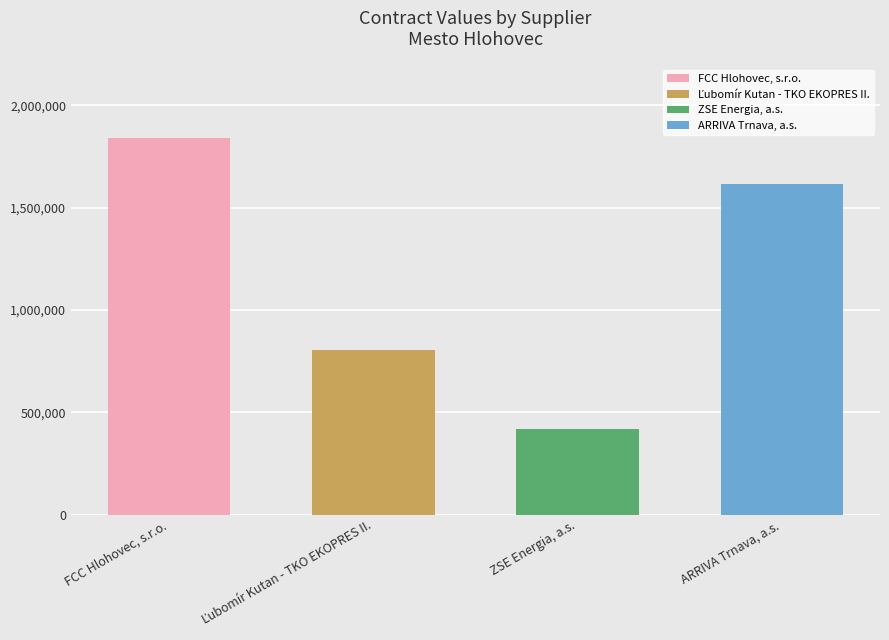

Reading left to right, what are all the values shown in this chart?

1838887	805749	415392	1616198